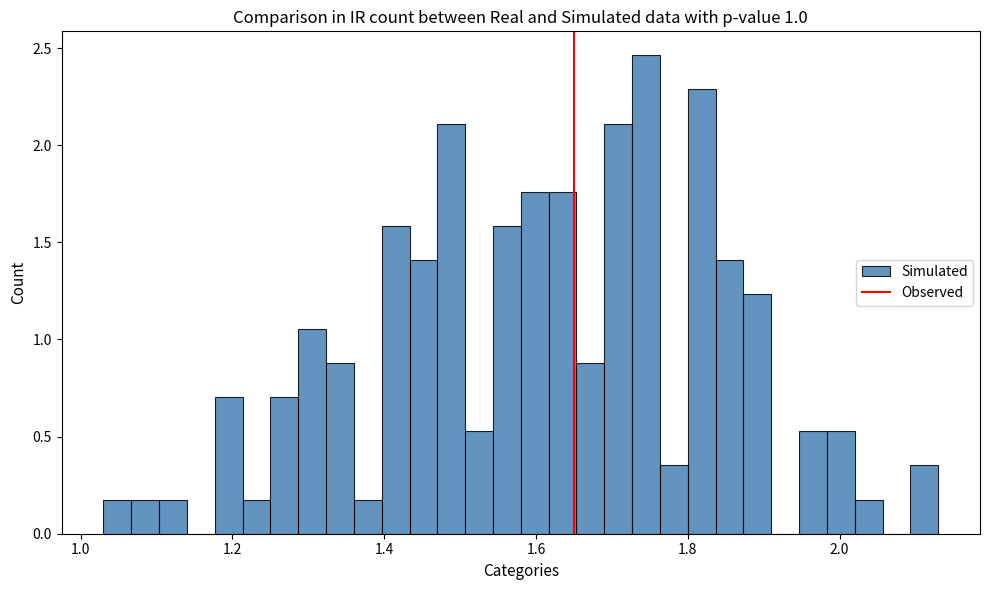

Read against the x-axis, roughly where is the centre of the tallest bar?

1.74